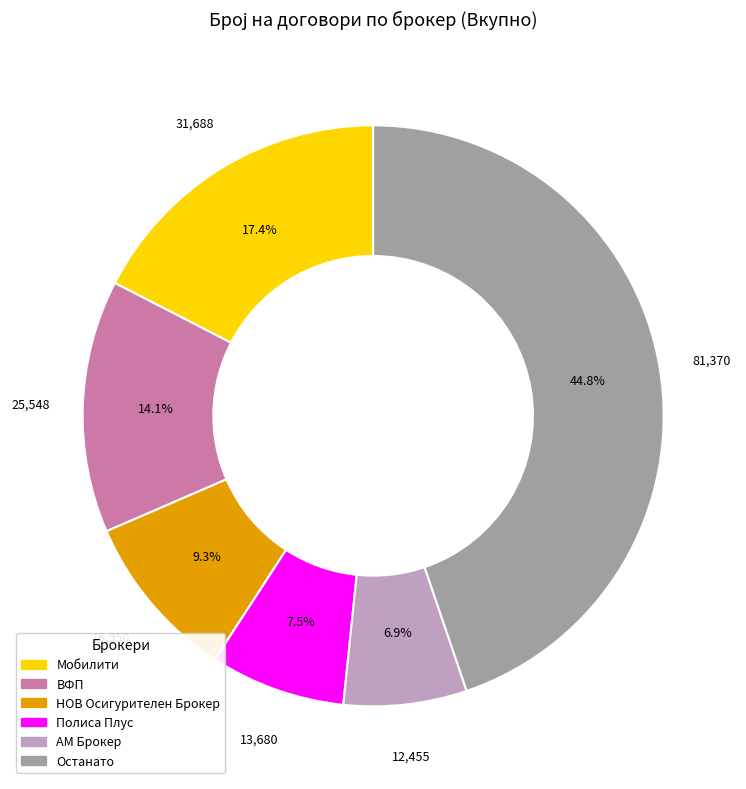

Does any single category account for the majority?

No